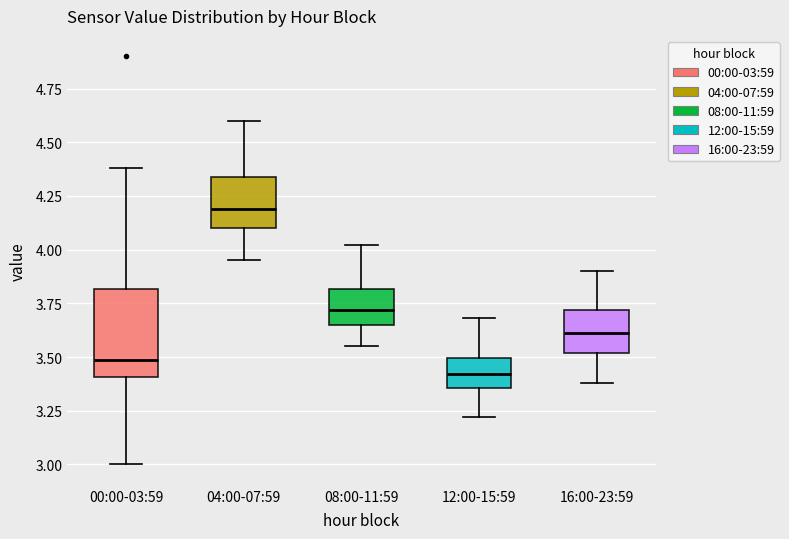

Reading left to right, transcribe this box plot: for each box, give where its median line is, the range the box spans, and where its two whiskers end, as read against the y-axis. The values are not printed on the chart, so give them approximately, as read against the axis.

00:00-03:59: median 3.50, box 3.40 to 3.80, whiskers 3.00 to 4.40
04:00-07:59: median 4.20, box 4.10 to 4.35, whiskers 3.95 to 4.60
08:00-11:59: median 3.70, box 3.65 to 3.80, whiskers 3.55 to 4.00
12:00-15:59: median 3.40, box 3.35 to 3.50, whiskers 3.20 to 3.70
16:00-23:59: median 3.60, box 3.50 to 3.70, whiskers 3.40 to 3.90